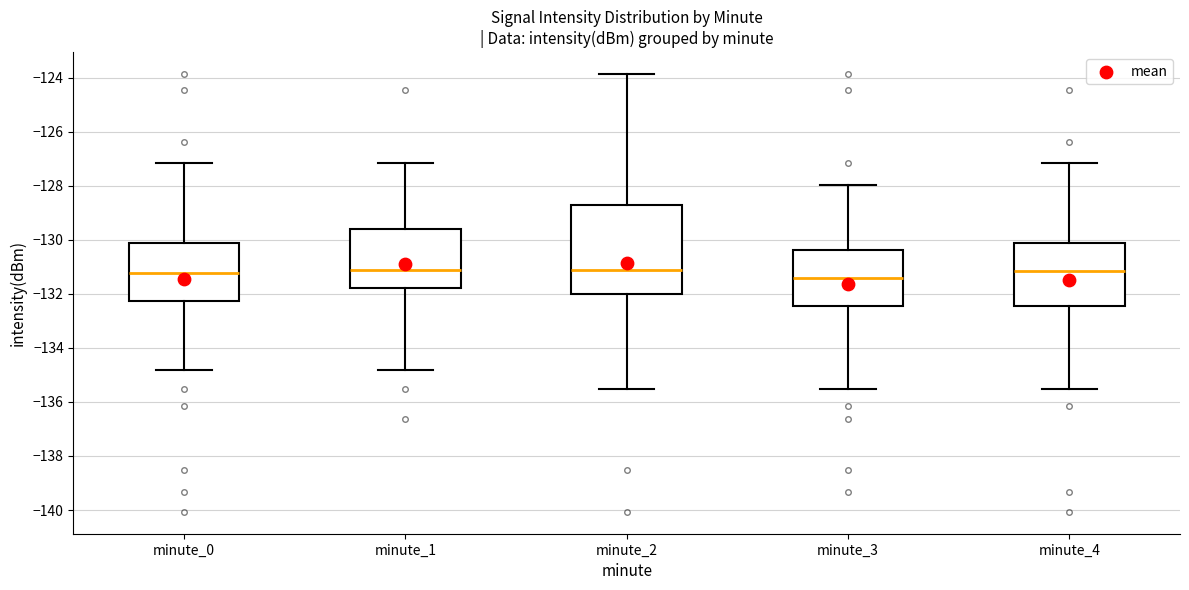

Comparing the boxes themselves (not the whiskers), which one is the tallest?

minute_2